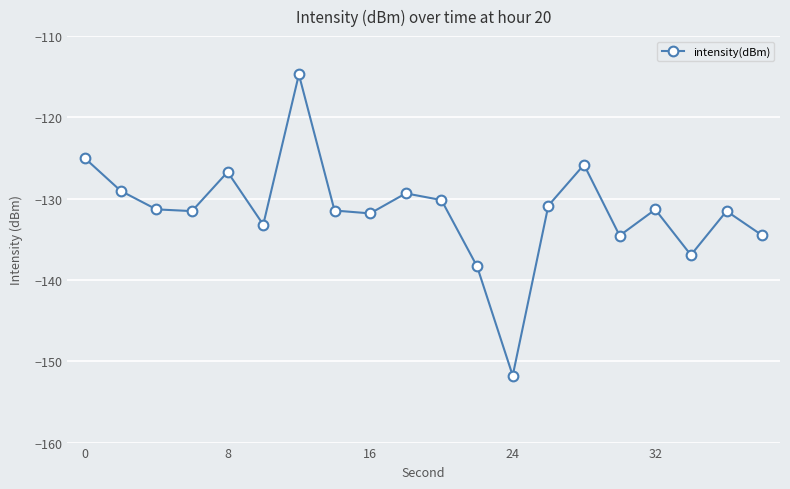

What is the minimum value shown in the chart?

-151.8